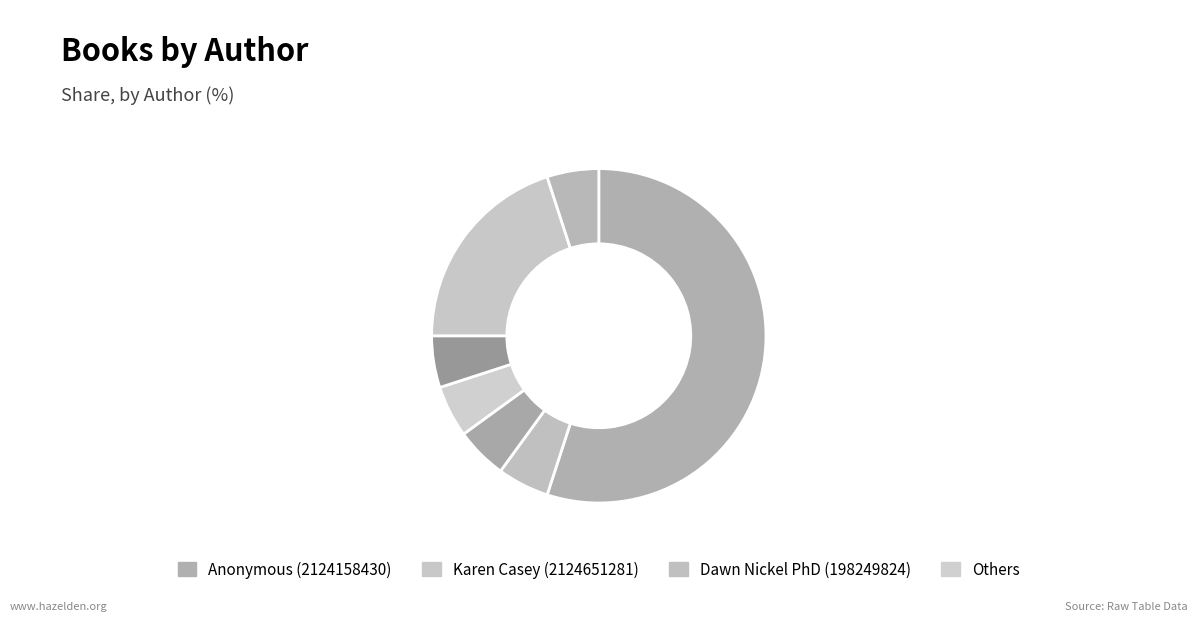

How many slices are in this pie chart?

7